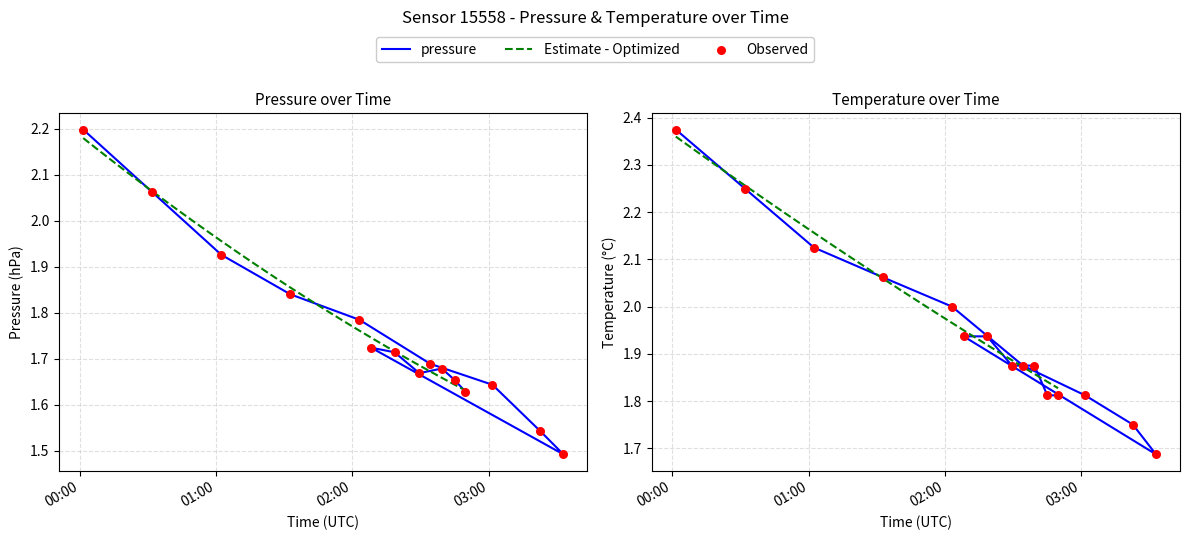

Which series has the largest Y range (max minus min)?

pressure